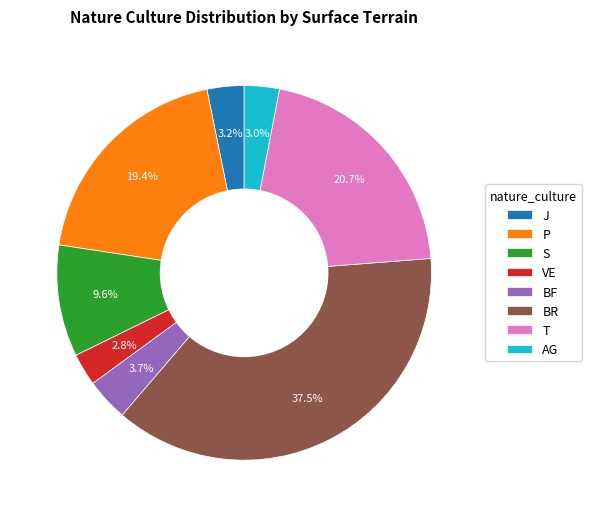

What percentage is the VE slice, to the nearest percent?

3%